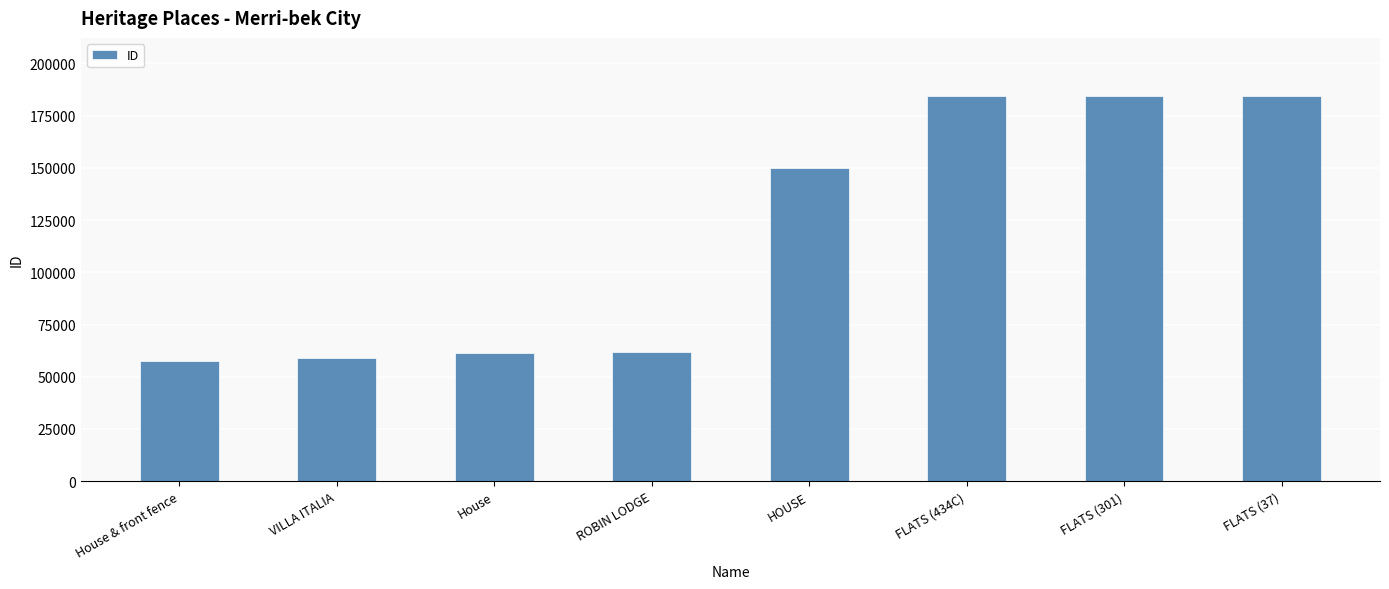

Does the chart contain any negative values?

No